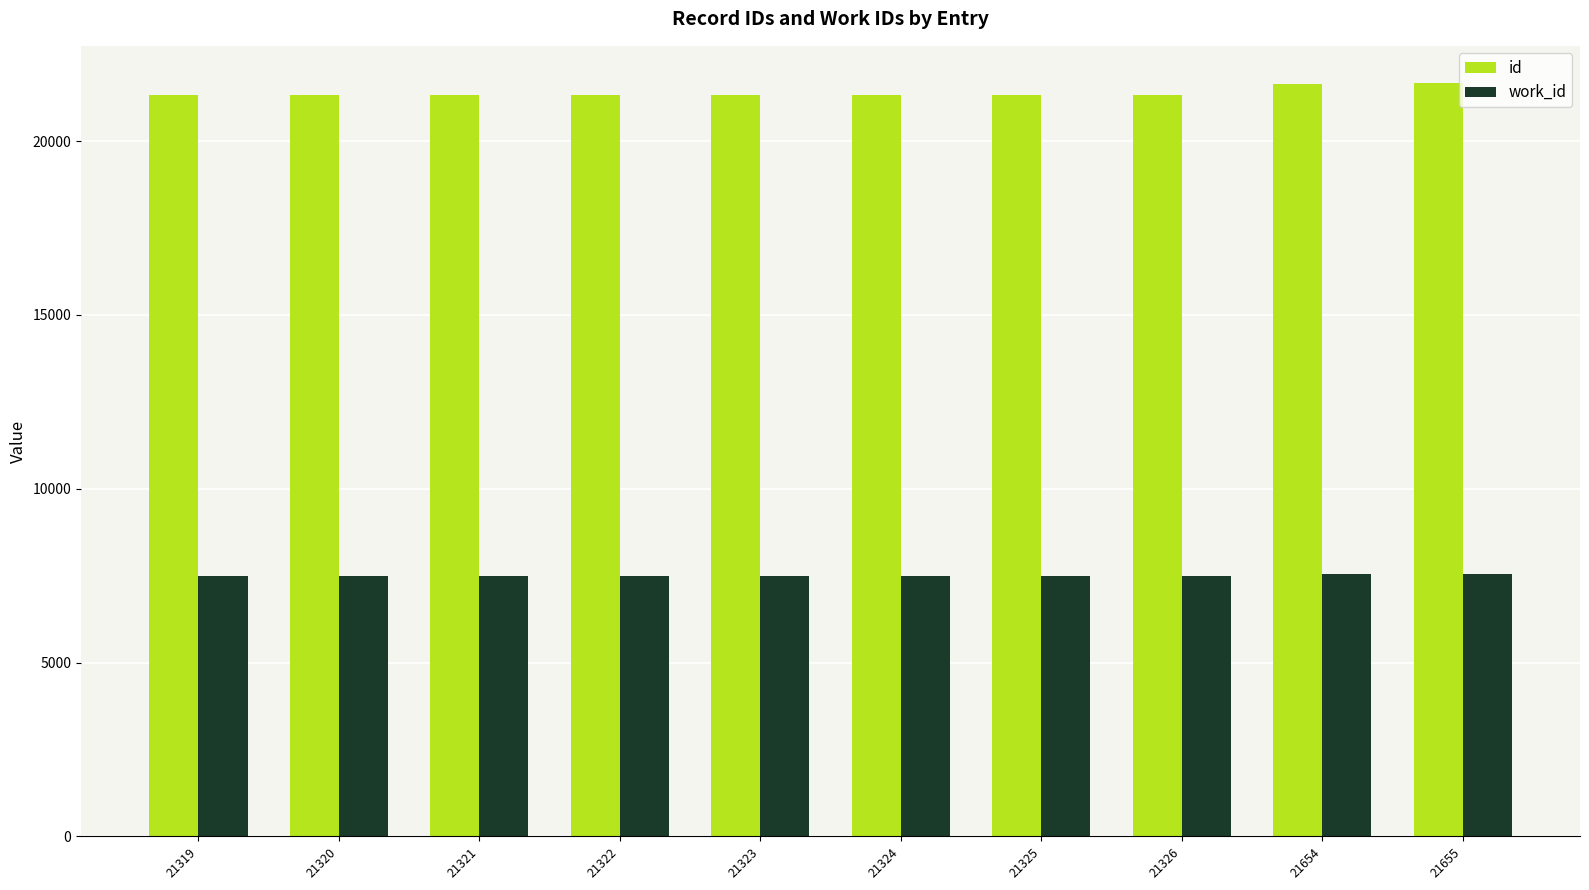

At 21322, list the series in order from largest to smallest.

id, work_id